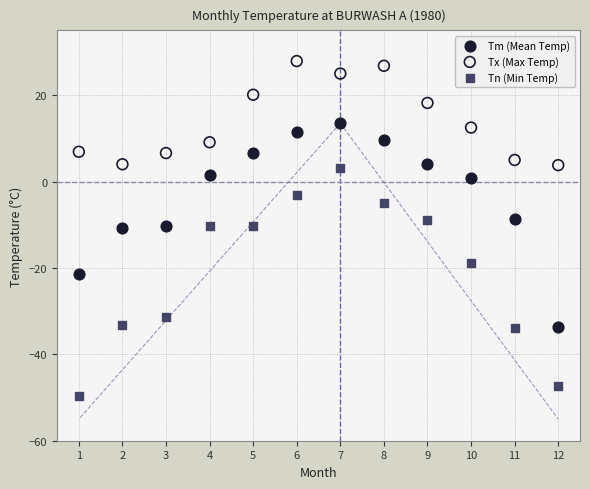

In the Tn (Min Temp) series, what Y value is closest to -23?

-18.9